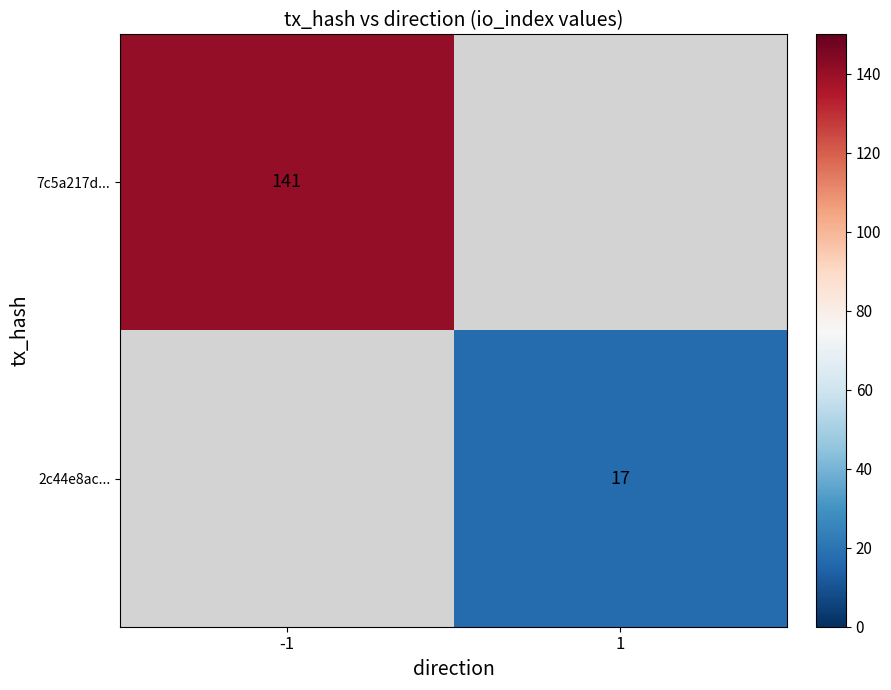

Is it true that 7c5a217d... equals 141 at -1?

True